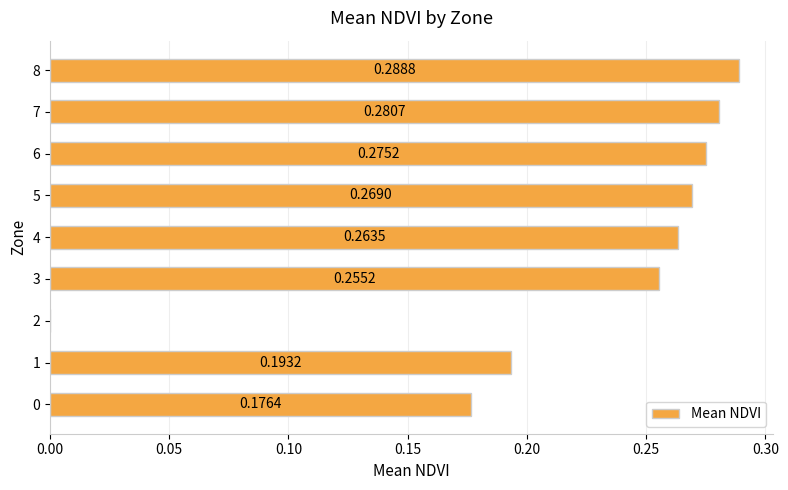

Which has a higher value, 8 or 7?

8